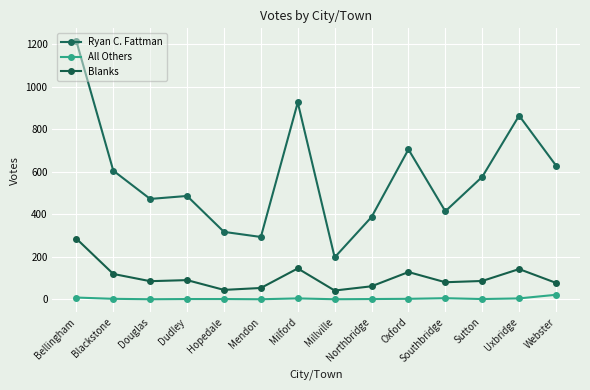

What is the label of the 1st point from the left?

Bellingham